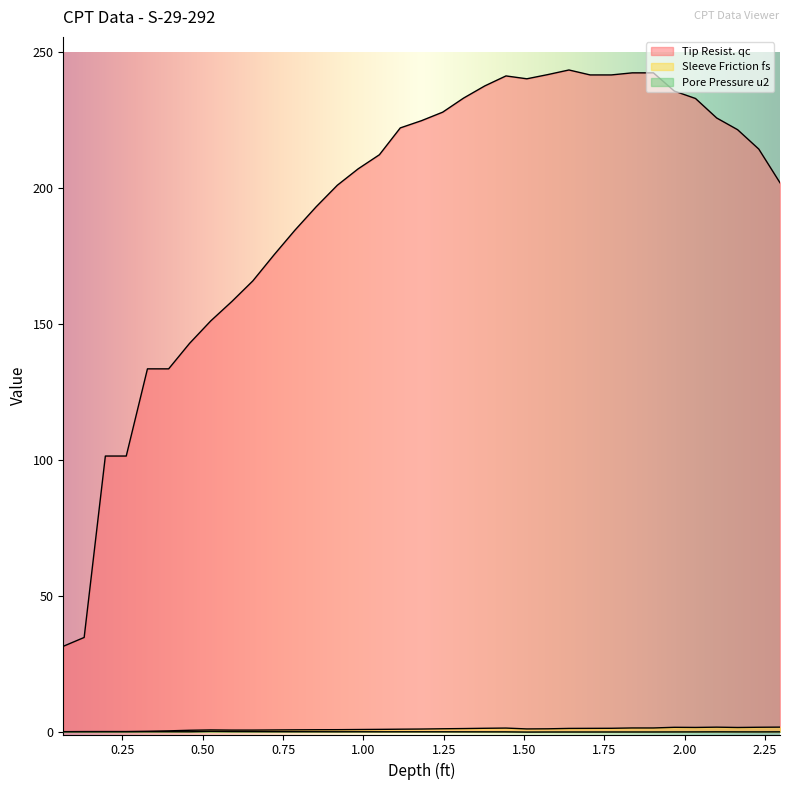

At which label does Sleeve Friction fs first exceed 1?

1.181